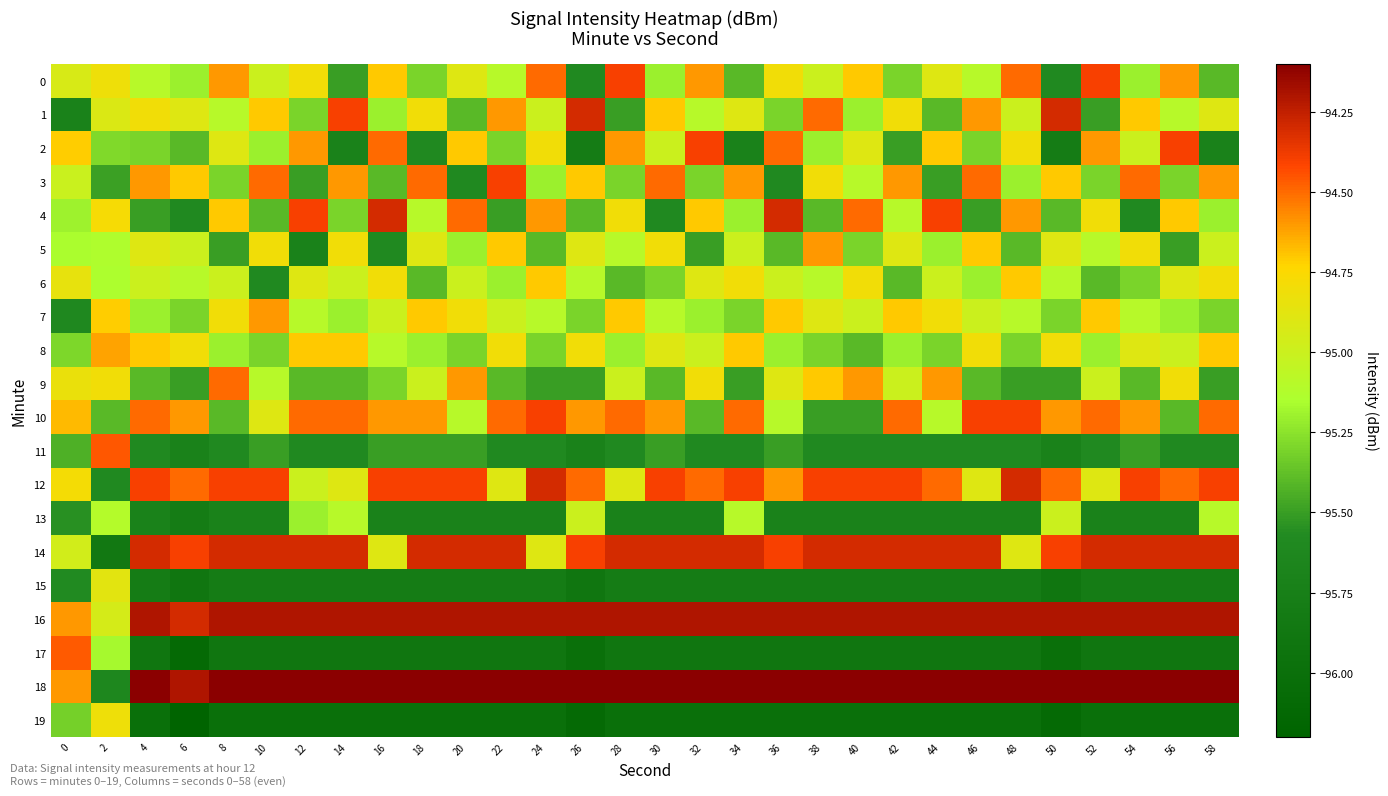

What is the total value across all series at 10?

-1901.0